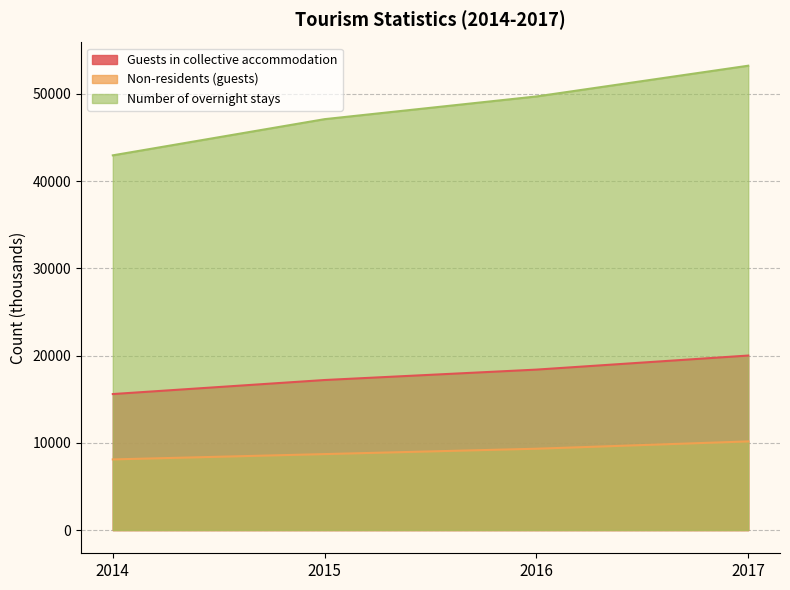

How many values in the Guests in collective accommodation series are below 18388?

2